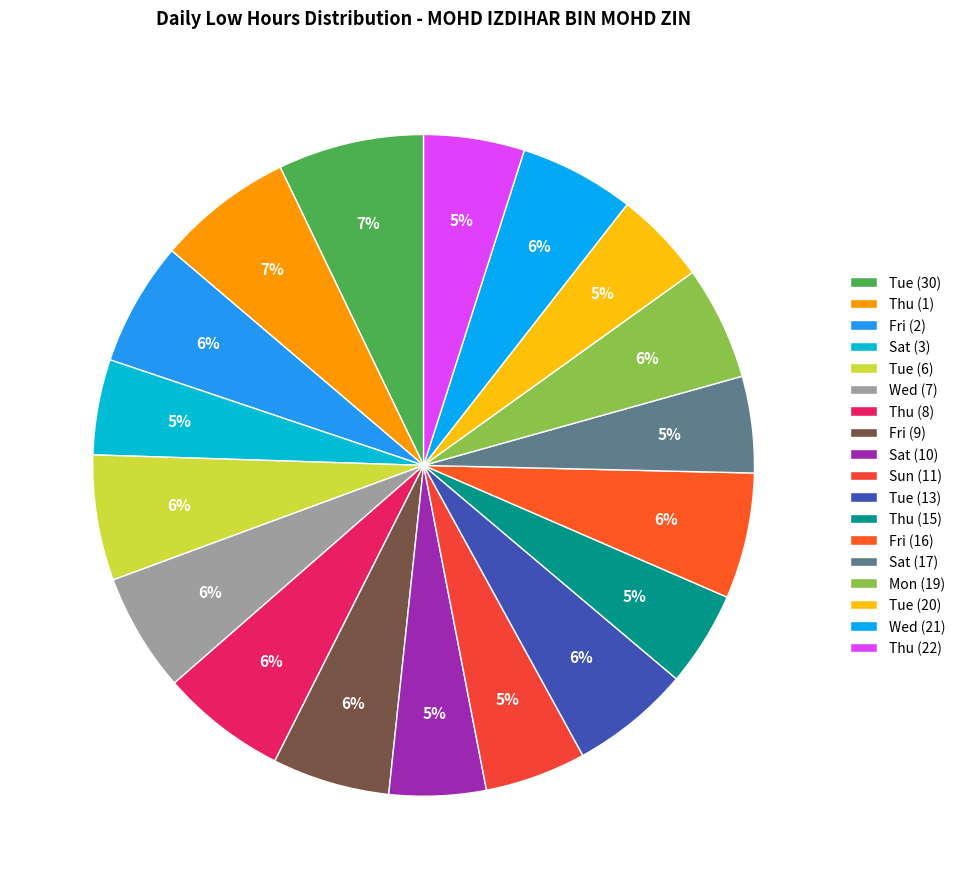

True or false: Tue (30) accounts for 1% of the total.

False